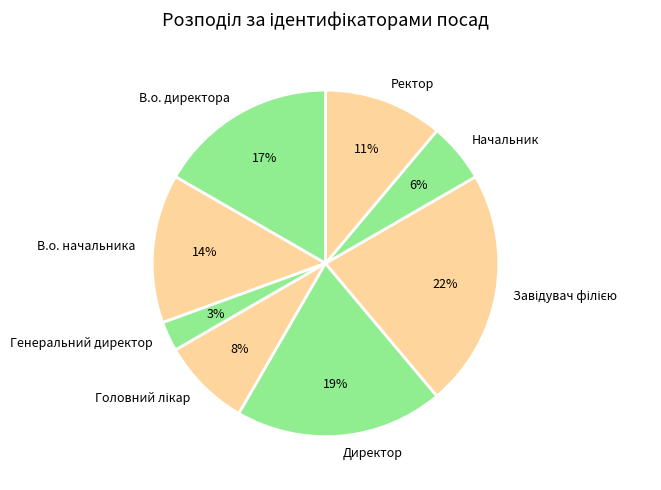

To the nearest percent, what is the combined percentage of Директор and В.о. начальника?

33%